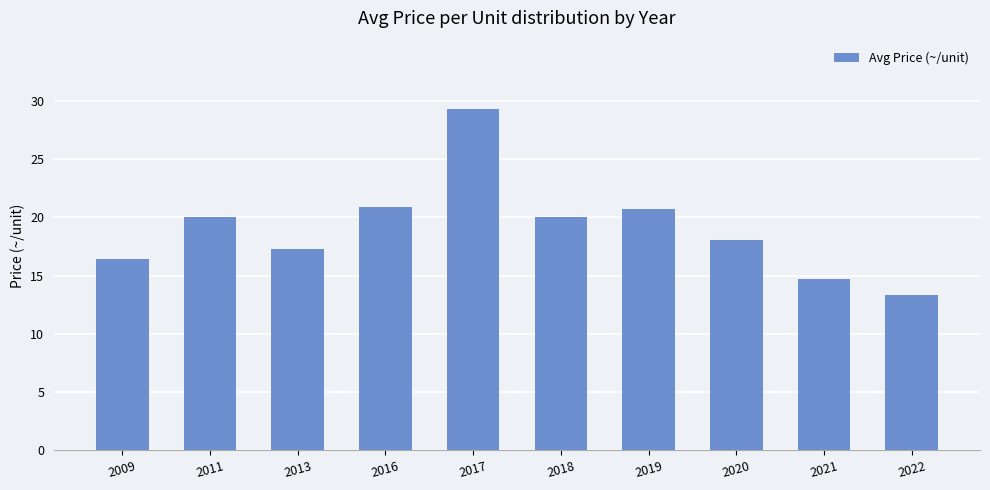

Which has a higher value, 2018 or 2019?

2019